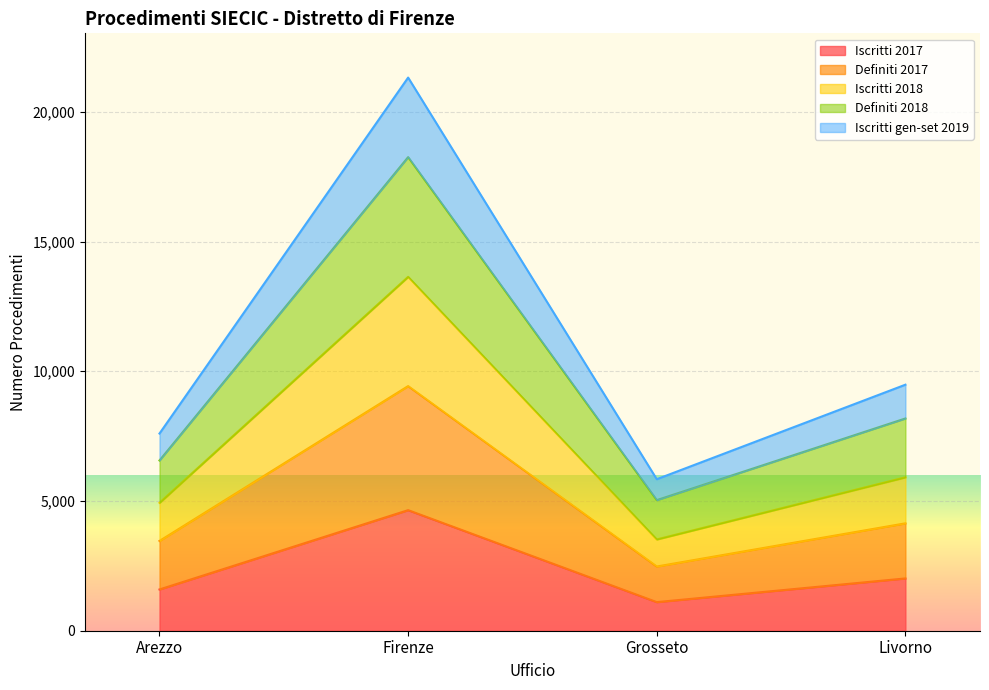

What is the label of the 3rd point from the right?

Firenze